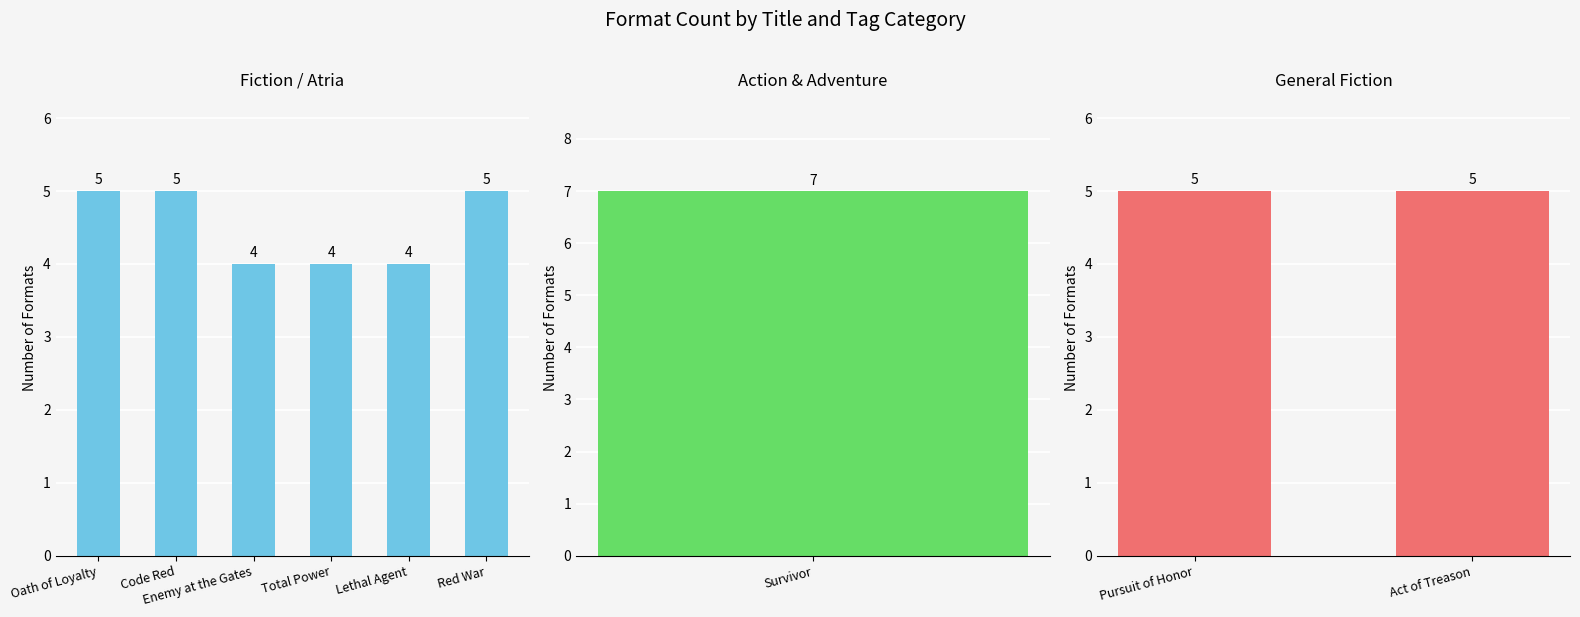

What is the change in value from Oath of Loyalty to Survivor?

+2